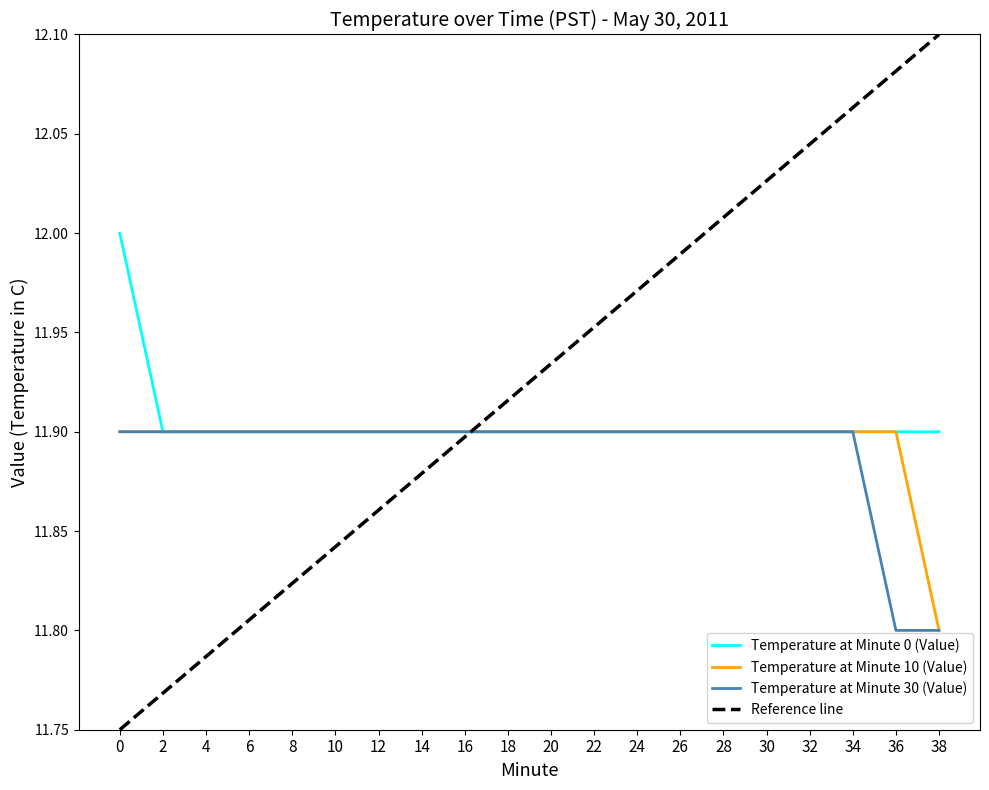

The value of Temperature at Minute 0 (Value) at 28 is 11.9. True or false?

True